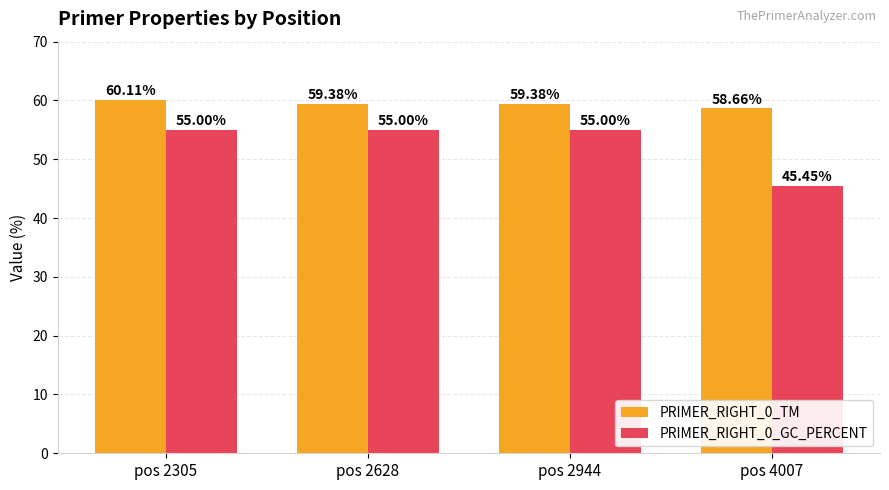

Reading right to left, transcribe all the data shown in this chart.

PRIMER_RIGHT_0_TM: pos 4007=58.7	pos 2944=59.4	pos 2628=59.4	pos 2305=60.1
PRIMER_RIGHT_0_GC_PERCENT: pos 4007=45.5	pos 2944=55.0	pos 2628=55.0	pos 2305=55.0